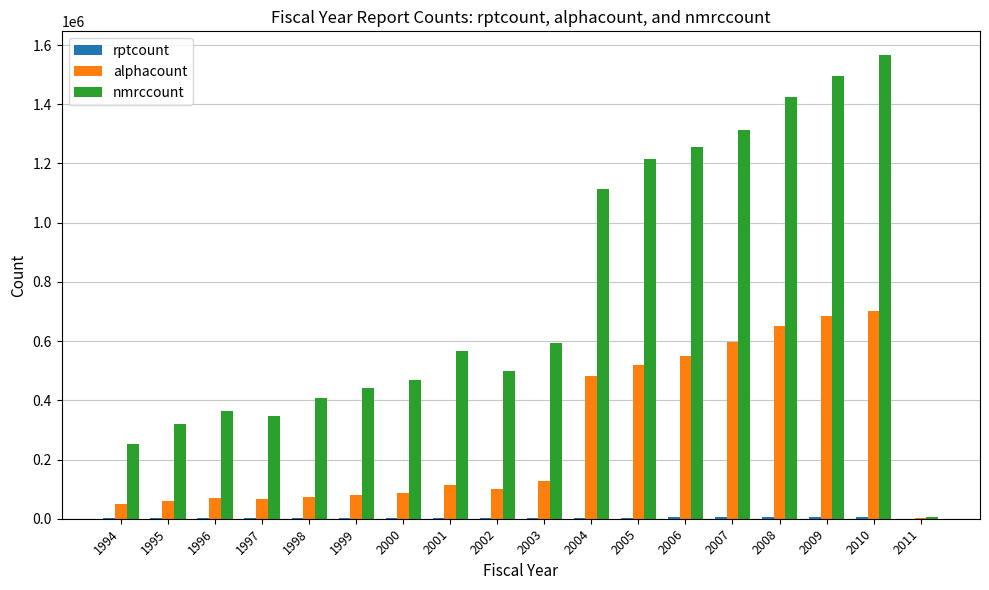

What is the difference between the nmrccount values at 2006 and 1999?

813886